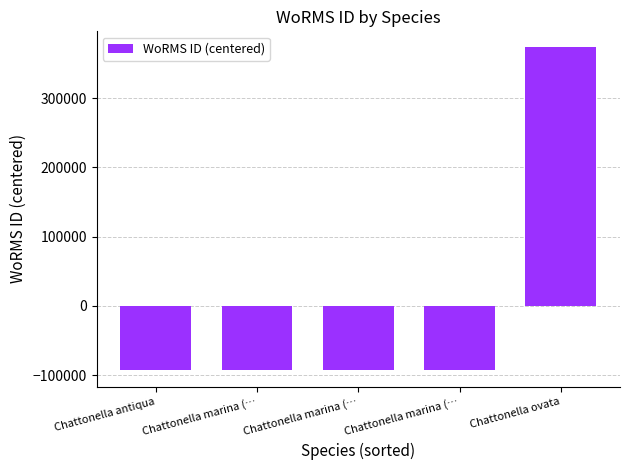

Reading left to right, extract all data points from this chart.

Chattonella antiqua=-93348.6	Chattonella marina (…=-93346.6	Chattonella marina (…=-93346.6	Chattonella marina (…=-93346.6	Chattonella ovata=373388.4